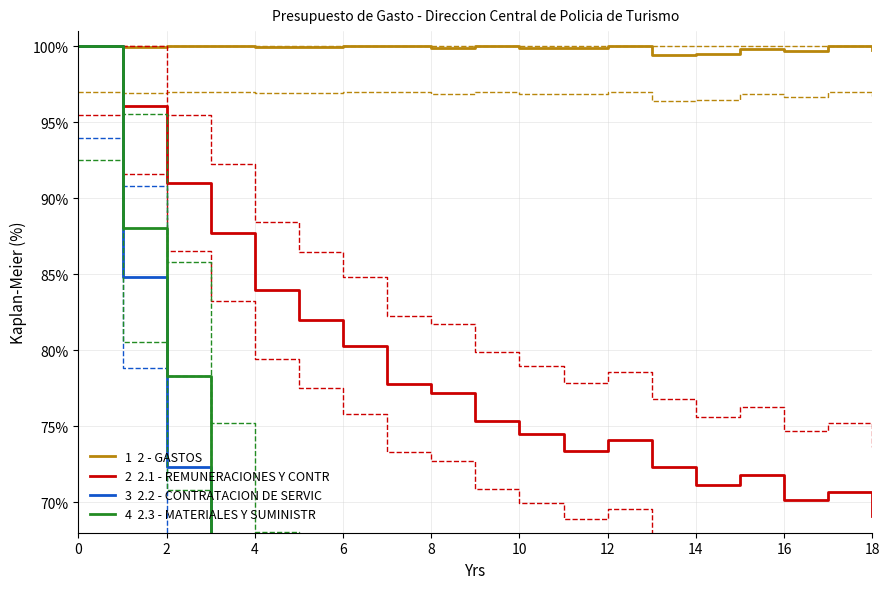

Which series has the largest total across all categories?

1  2 - GASTOS